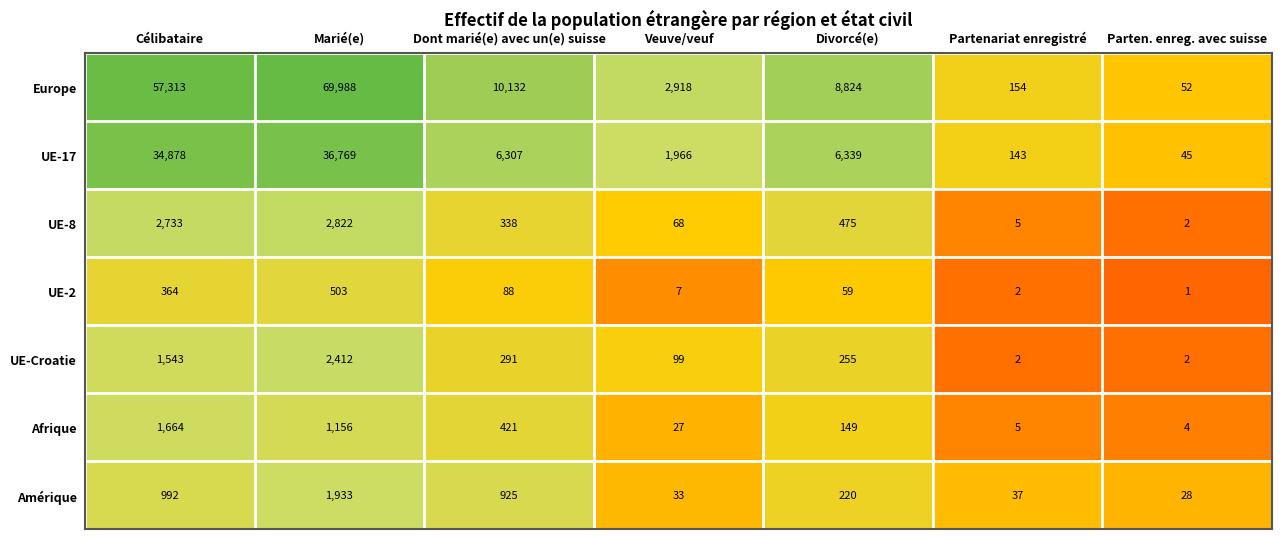

At Dont marié(e) avec un(e) suisse, list the series in order from smallest to largest.

UE-2, UE-Croatie, UE-8, Afrique, Amérique, UE-17, Europe